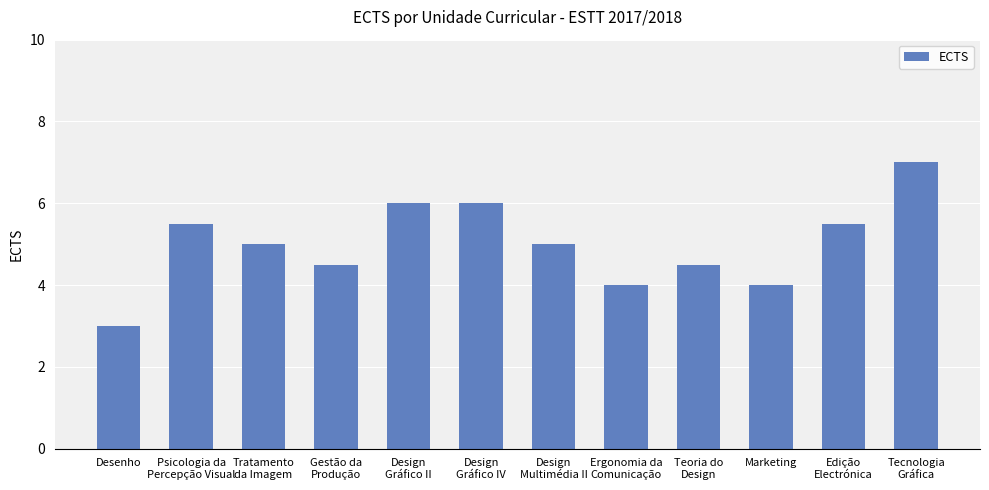

How many categories are shown in the chart?

12